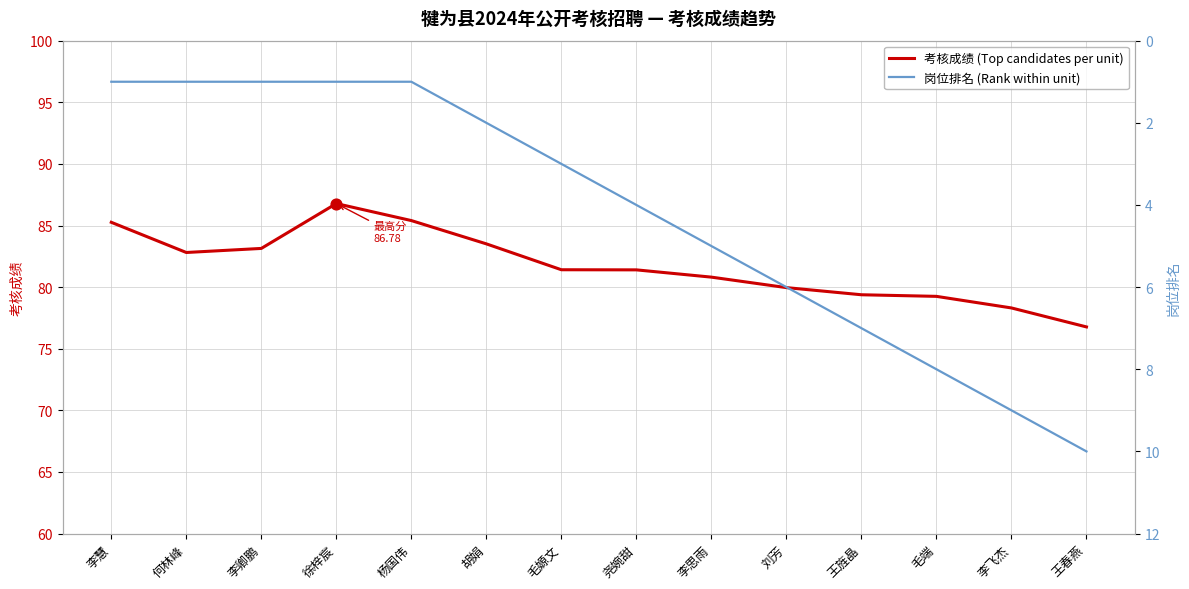

What are all the series names shown in the legend?

考核成绩 (Top candidates per unit), 岗位排名 (Rank within unit)